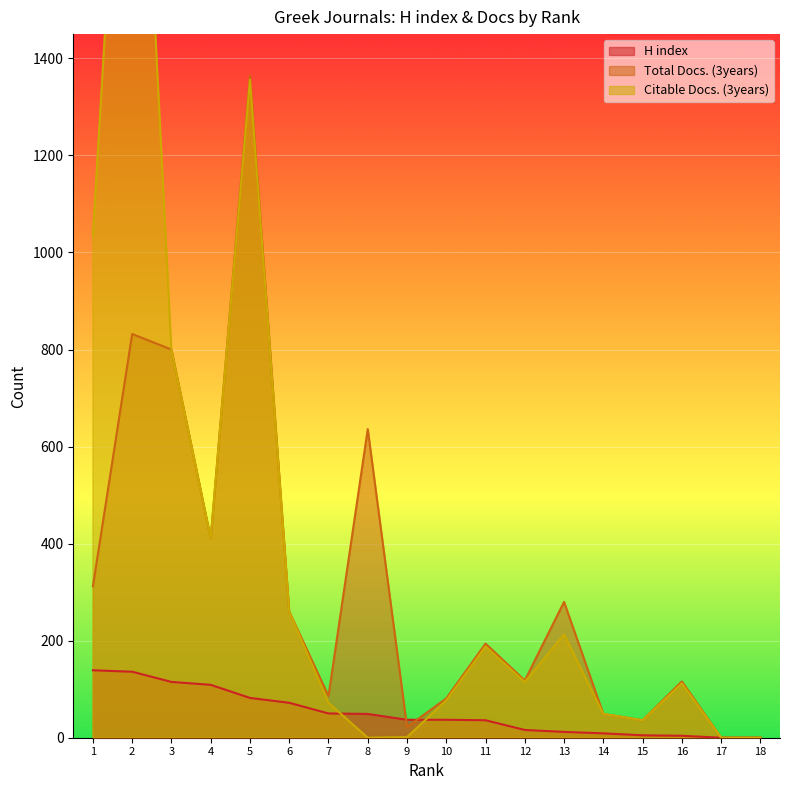

True or false: H index and Citable Docs. (3years) cross at least once.

True